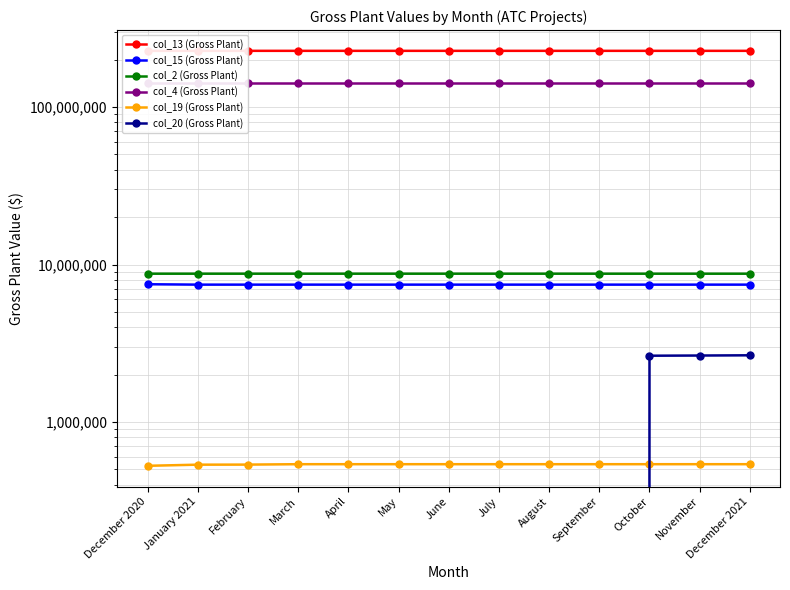

Which series has the largest range (max minus min)?

col_20 (Gross Plant)